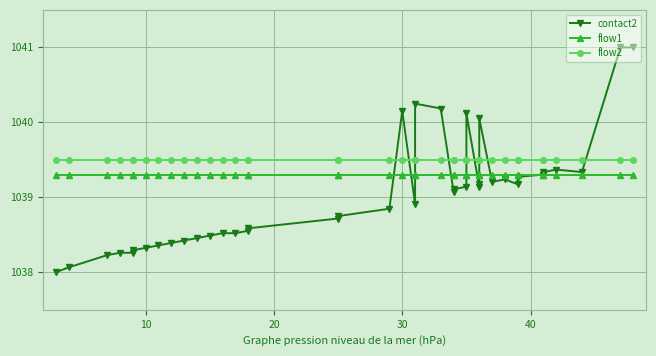

What is the difference between the second highest and second lowest values in the contact2 series?

2.9